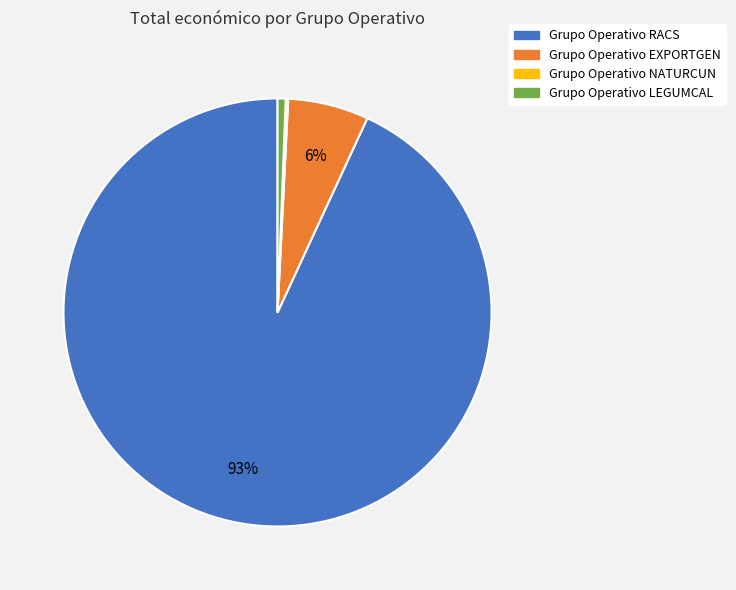

The Grupo Operativo RACS slice represents 93% of the pie. True or false?

True